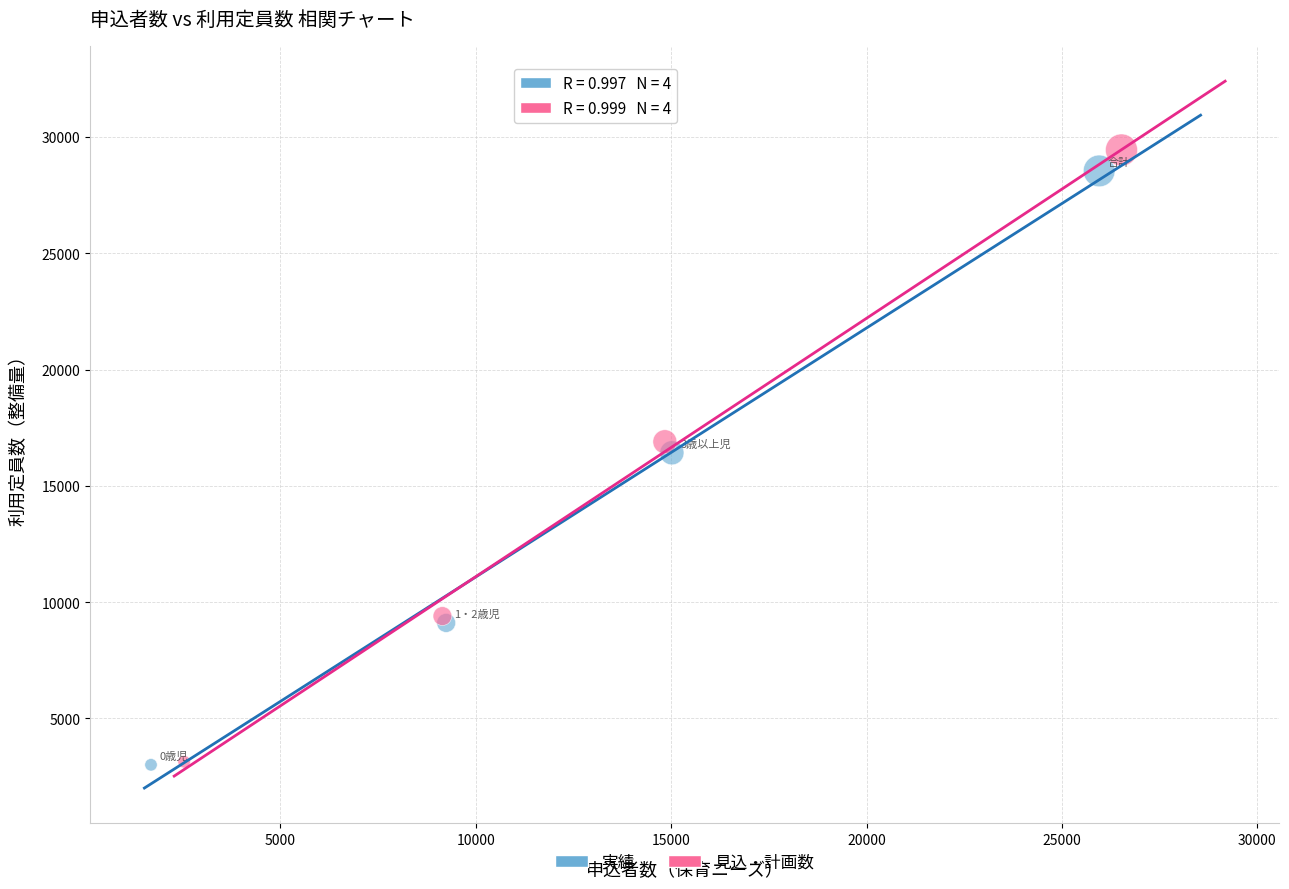

Which series has the largest Y range (max minus min)?

見込・計画数